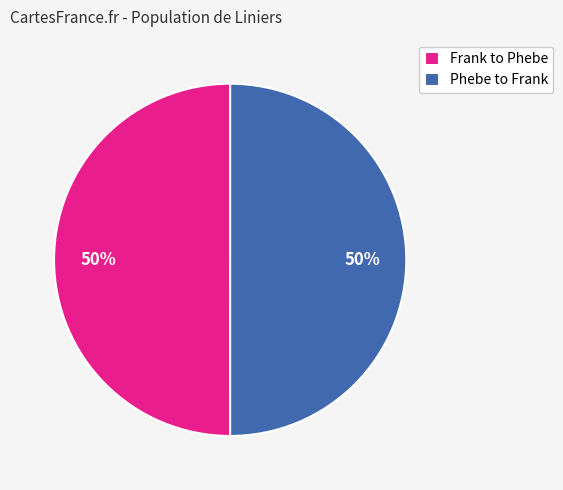

True or false: Frank to Phebe accounts for 39% of the total.

False